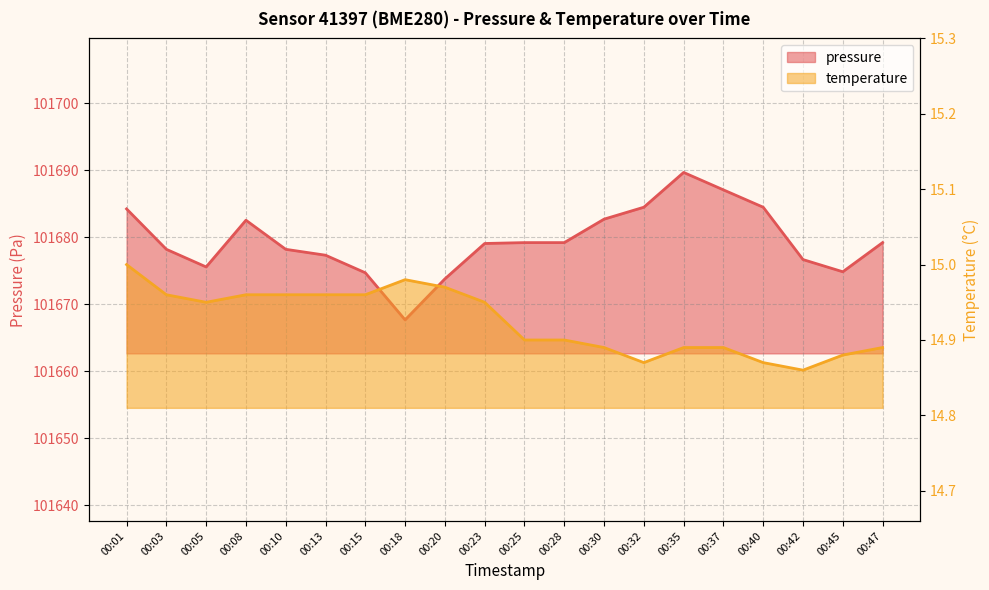

True or false: pressure has more than 0 points higher than both neighbors.

True